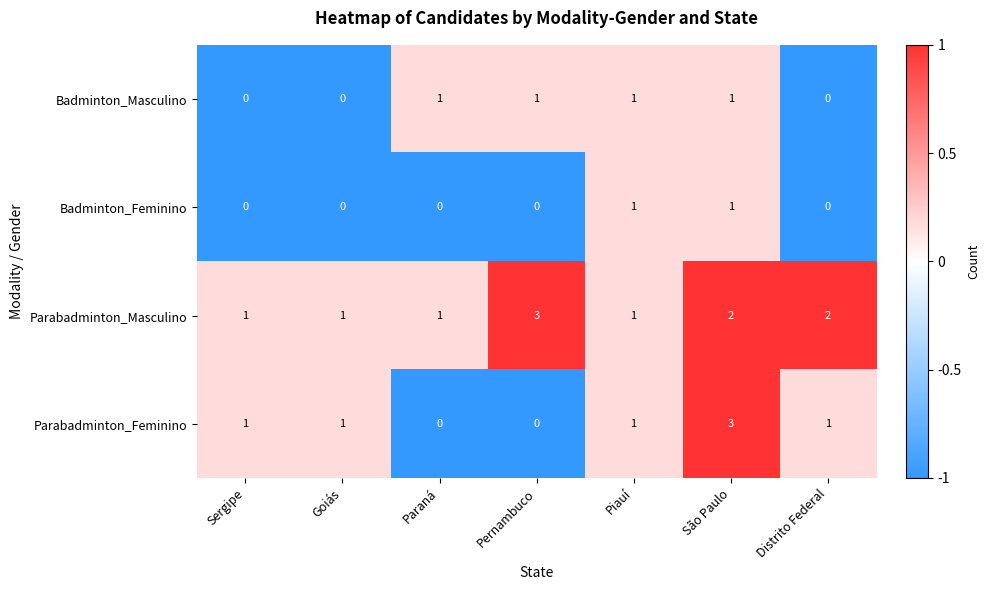

Reading left to right, extract all data points from this chart.

Badminton_Masculino: Sergipe=0	Goiás=0	Paraná=1	Pernambuco=1	Piauí=1	São Paulo=1	Distrito Federal=0
Badminton_Feminino: Sergipe=0	Goiás=0	Paraná=0	Pernambuco=0	Piauí=1	São Paulo=1	Distrito Federal=0
Parabadminton_Masculino: Sergipe=1	Goiás=1	Paraná=1	Pernambuco=3	Piauí=1	São Paulo=2	Distrito Federal=2
Parabadminton_Feminino: Sergipe=1	Goiás=1	Paraná=0	Pernambuco=0	Piauí=1	São Paulo=3	Distrito Federal=1